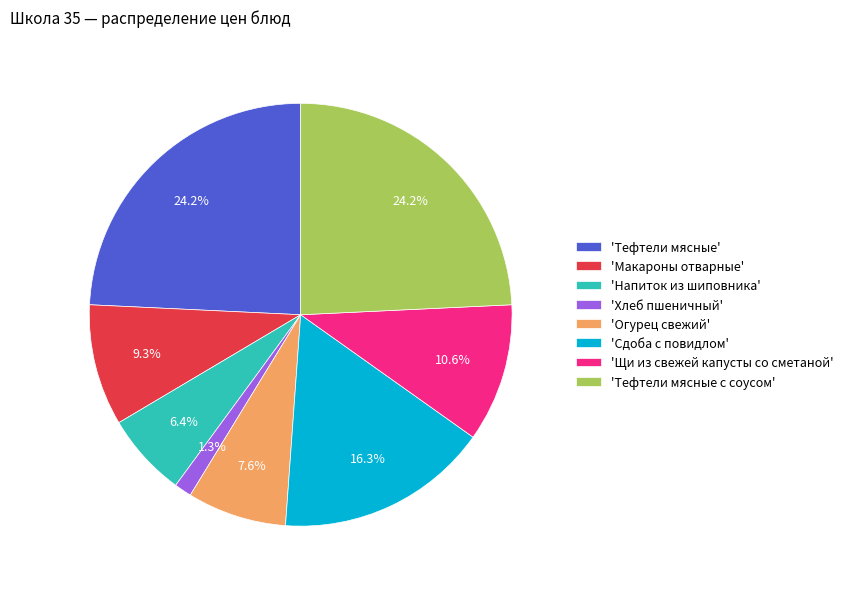

Is the sum of 'Огурец свежий' and 'Макароны отварные' greater than half?

No